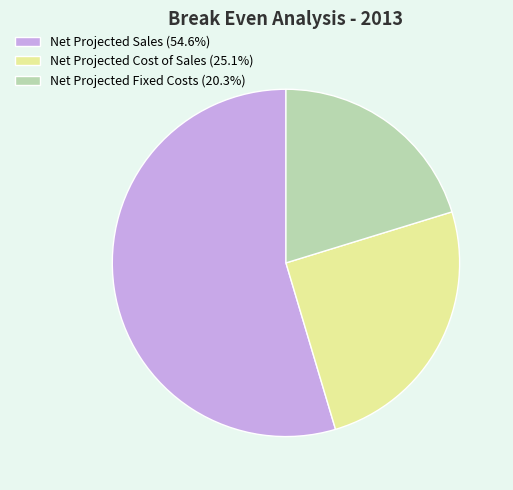

What is the ratio of the value at Net Projected Sales to the value at Net Projected Cost of Sales?

2.2